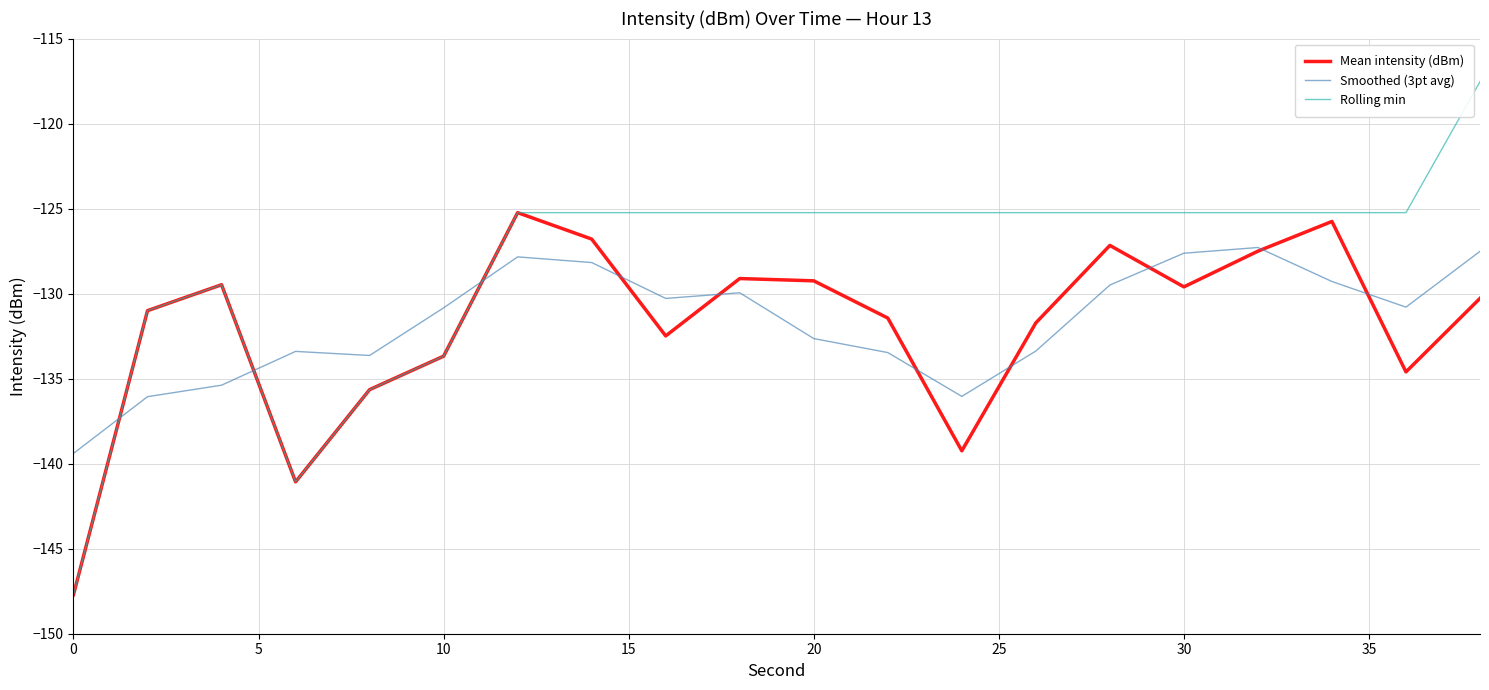

Which series has the widest spread of values?

Rolling min